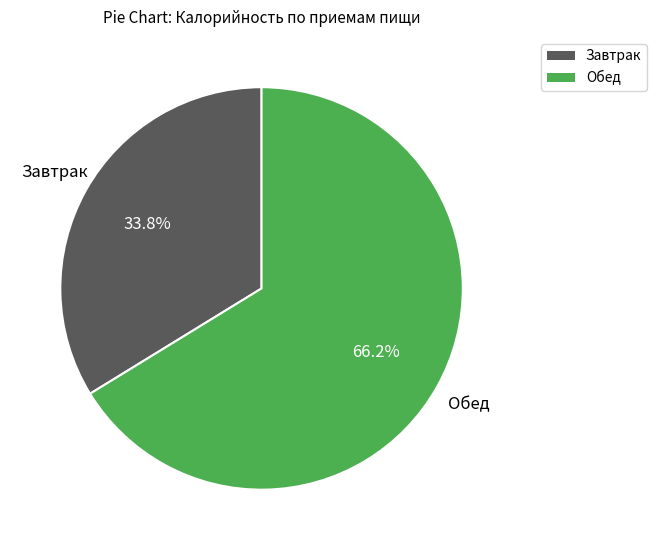

Is there a majority slice in this chart?

Yes